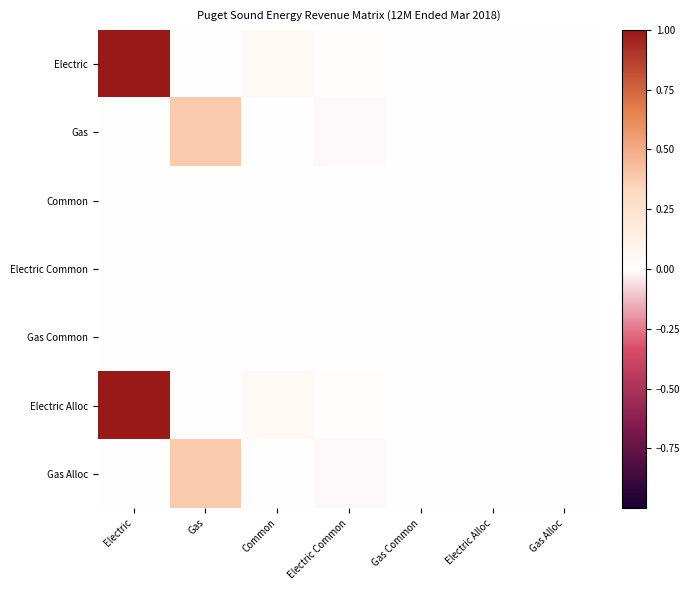

At how many categories does at least one series exceed 0?

4